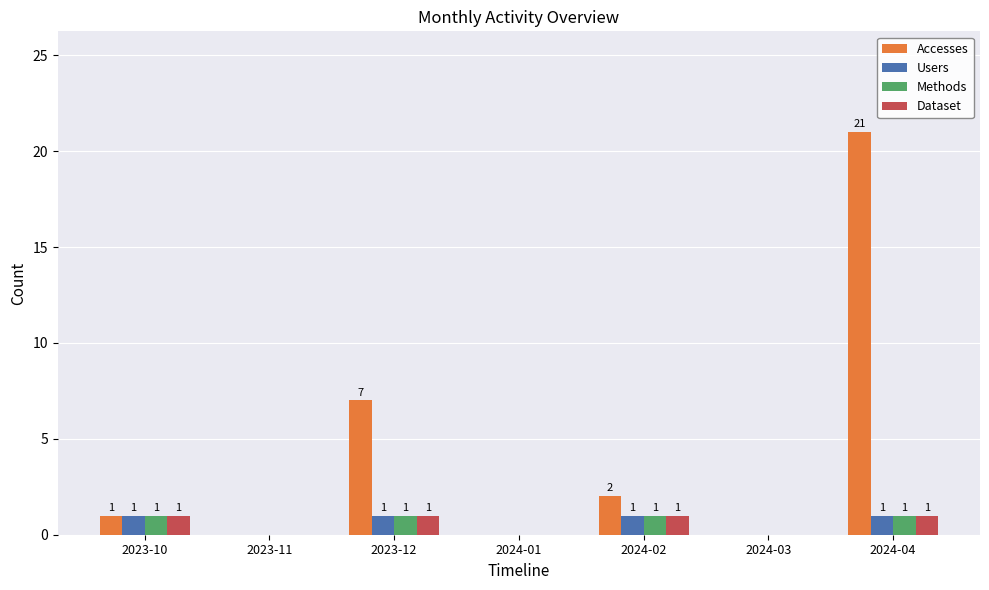

How many categories are shown in the chart?

7